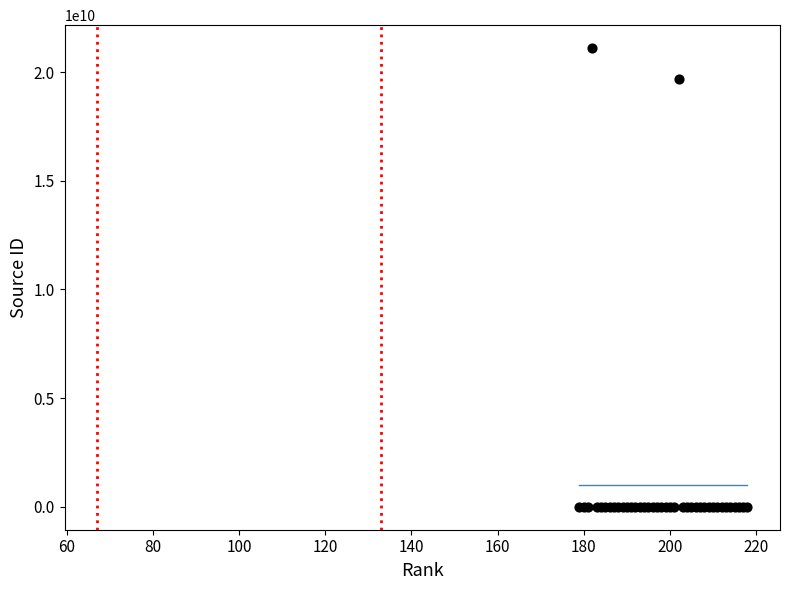

What Y value in the scatter plot is closest to 10550211113?

19700187636